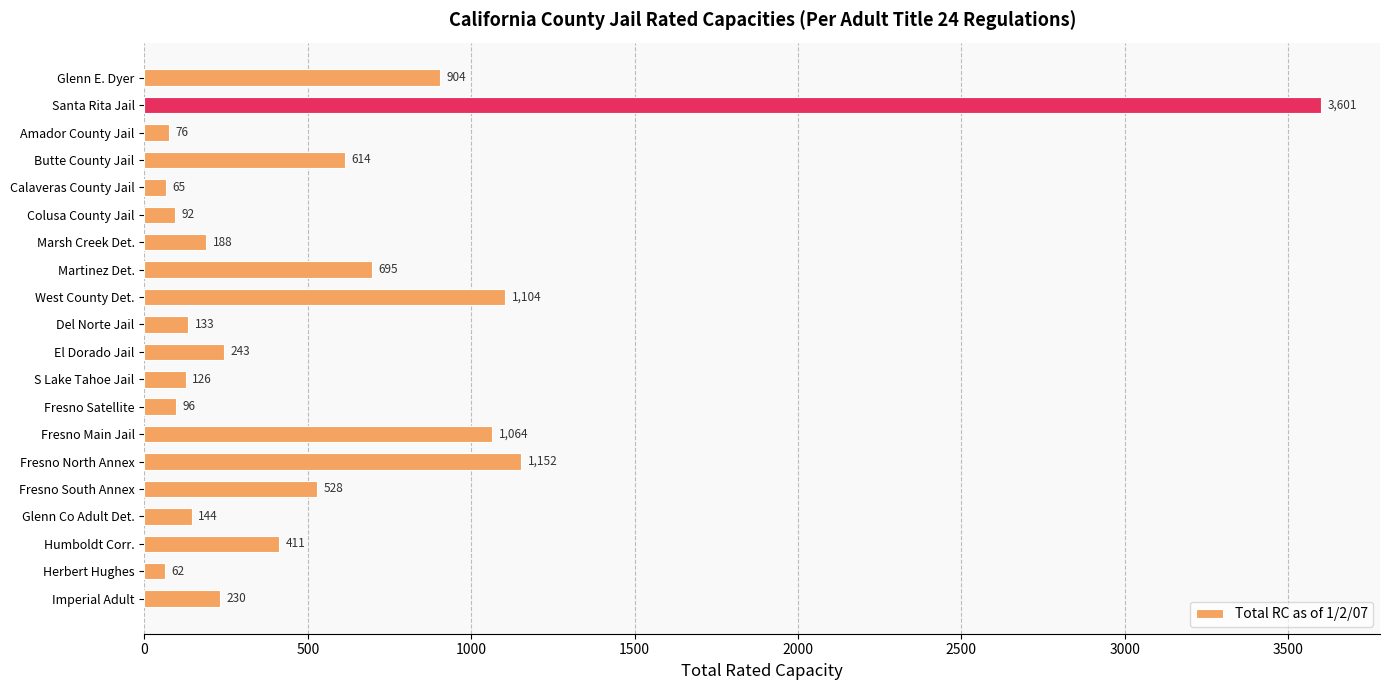

Which label corresponds to the smallest value in the chart?

Herbert Hughes